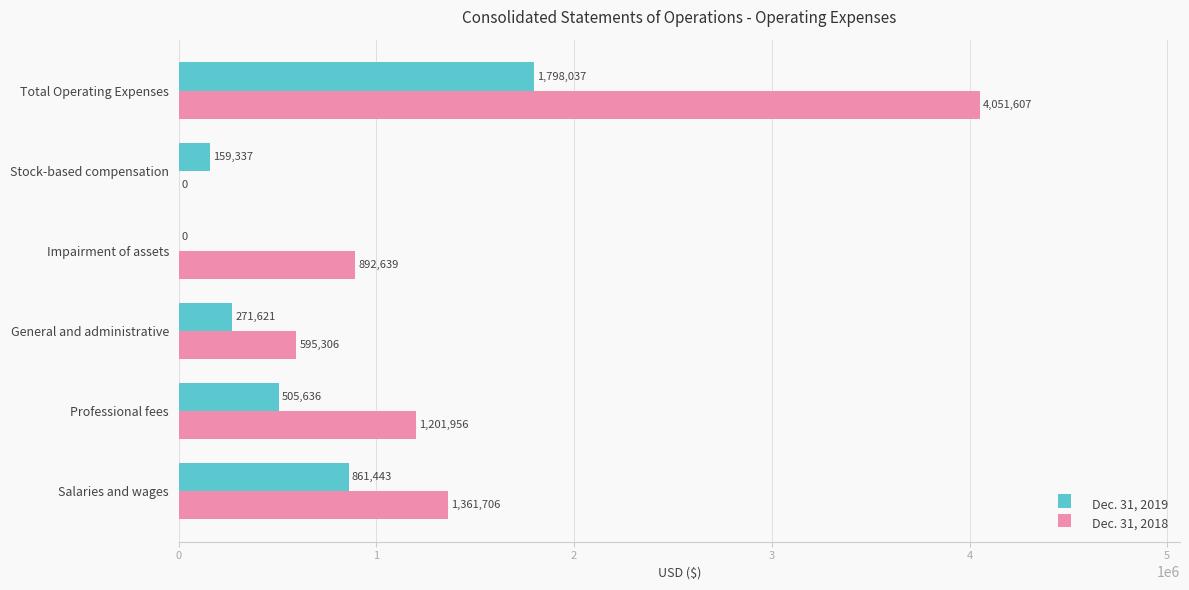

At which label is Dec. 31, 2019 closest to 899018?

Salaries and wages